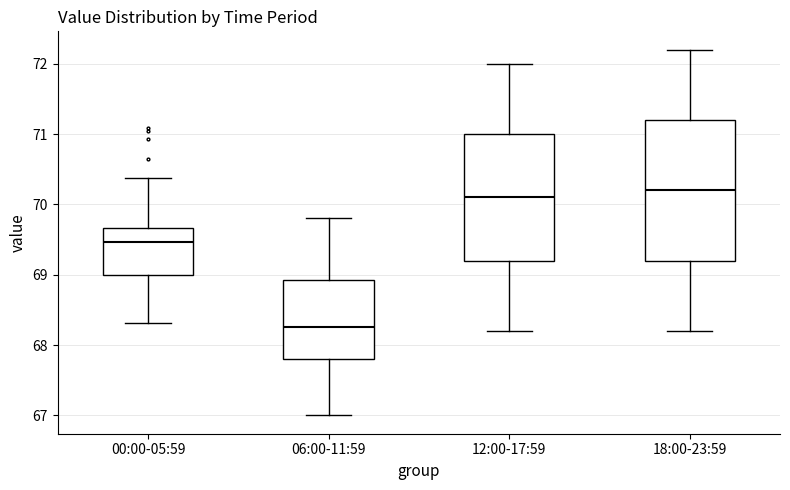

Comparing the boxes themselves (not the whiskers), which one is the tallest?

18:00-23:59